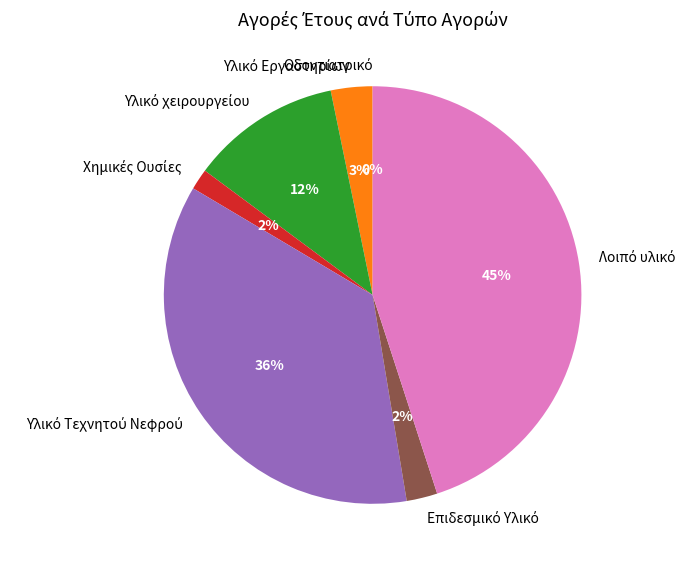

To the nearest percent, what is the average slice percentage?

14%